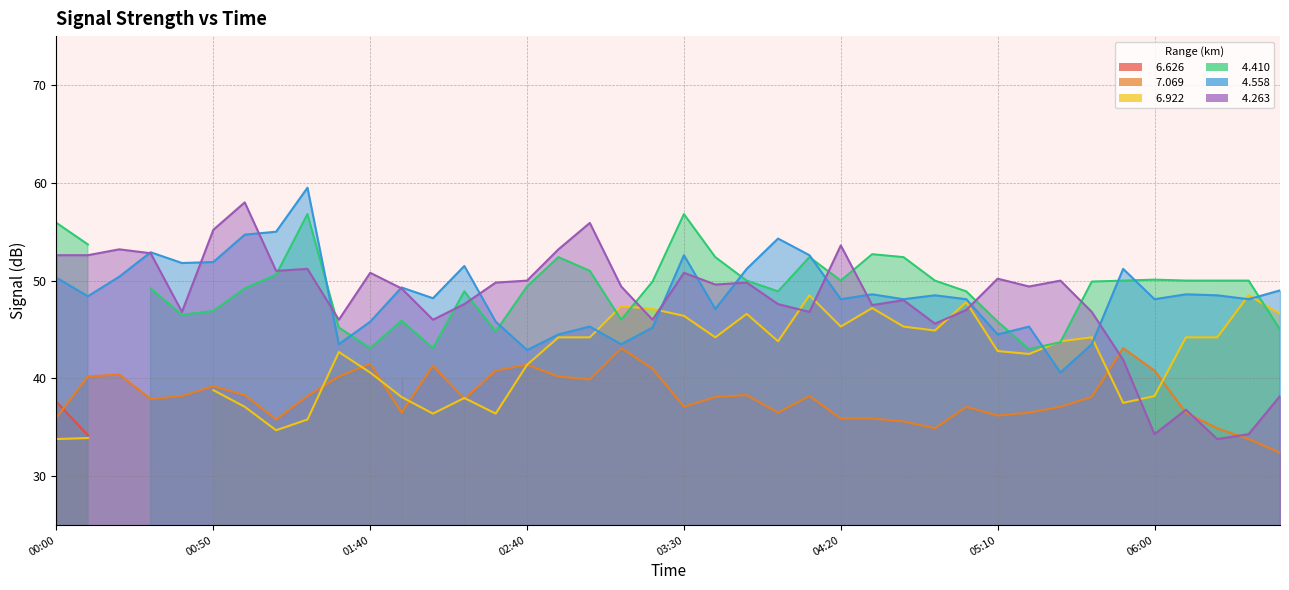

The value of   4.558 at 04:20 is 48.1. True or false?

True